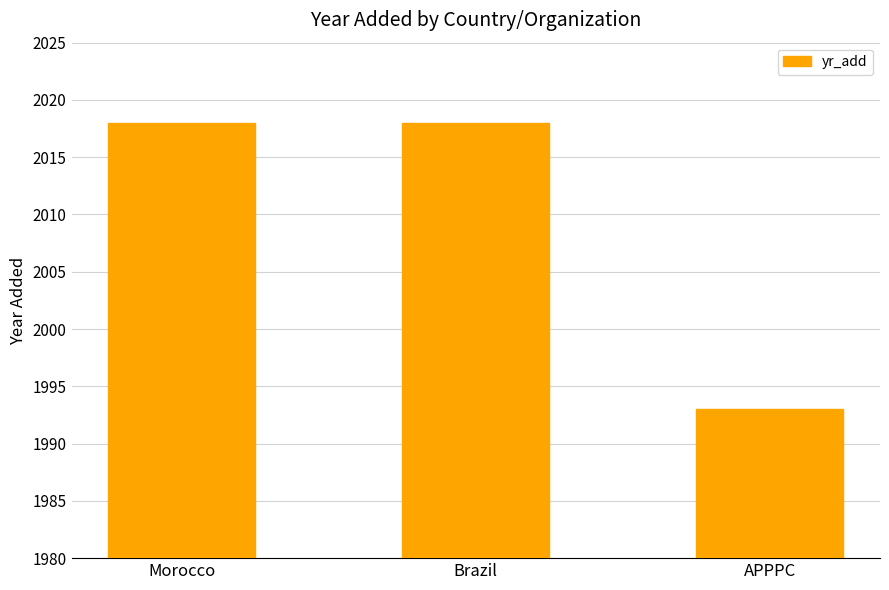

Approximately how many times larger is the value at APPPC compared to Brazil?

1.0